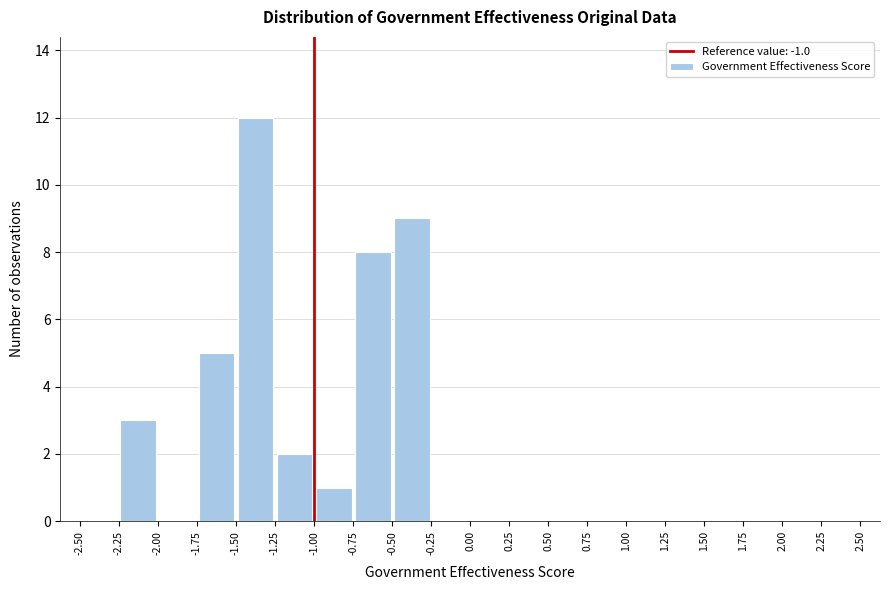

Reading left to right, list every bar in this chart as the range it spans on the x-axis followed by its height. The values are not printed on the chart, so give them approximately, as read against the axis.

-2.50 to -2.25: 0
-2.25 to -2.00: 3
-2.00 to -1.75: 0
-1.75 to -1.50: 5
-1.50 to -1.25: 12
-1.25 to -1.00: 2
-1.00 to -0.75: 1
-0.75 to -0.50: 8
-0.50 to -0.25: 9
-0.25 to 0.00: 0
0.00 to 0.25: 0
0.25 to 0.50: 0
0.50 to 0.75: 0
0.75 to 1.00: 0
1.00 to 1.25: 0
1.25 to 1.50: 0
1.50 to 1.75: 0
1.75 to 2.00: 0
2.00 to 2.25: 0
2.25 to 2.50: 0